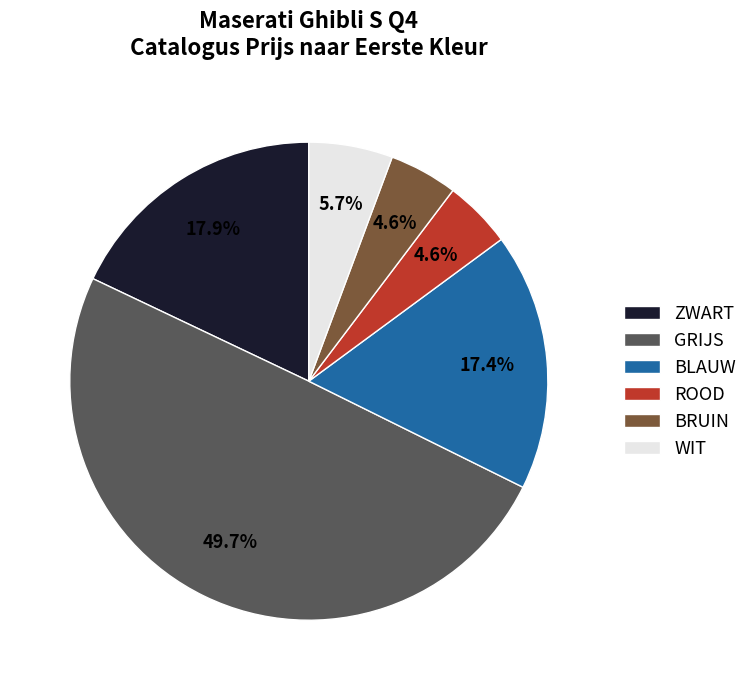

What is the total percentage of BLAUW and WIT?

23.1%